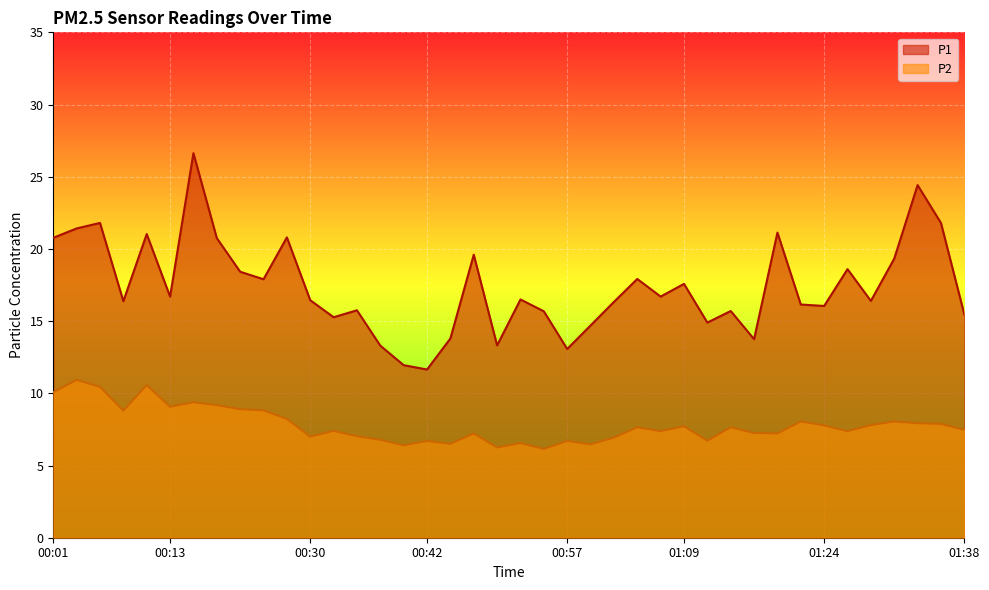

Rank the categories by P1 value from highest to lowest.

00:18, 01:33, 00:06, 01:36, 00:03, 01:19, 00:11, 00:28, 00:01, 00:20, 00:47, 01:31, 01:26, 00:23, 01:04, 00:25, 01:09, 00:13, 01:07, 00:52, 00:30, 01:29, 00:08, 01:02, 01:21, 01:24, 00:35, 01:14, 00:55, 01:38, 00:33, 01:12, 00:59, 00:45, 01:16, 00:50, 00:38, 00:57, 00:40, 00:42